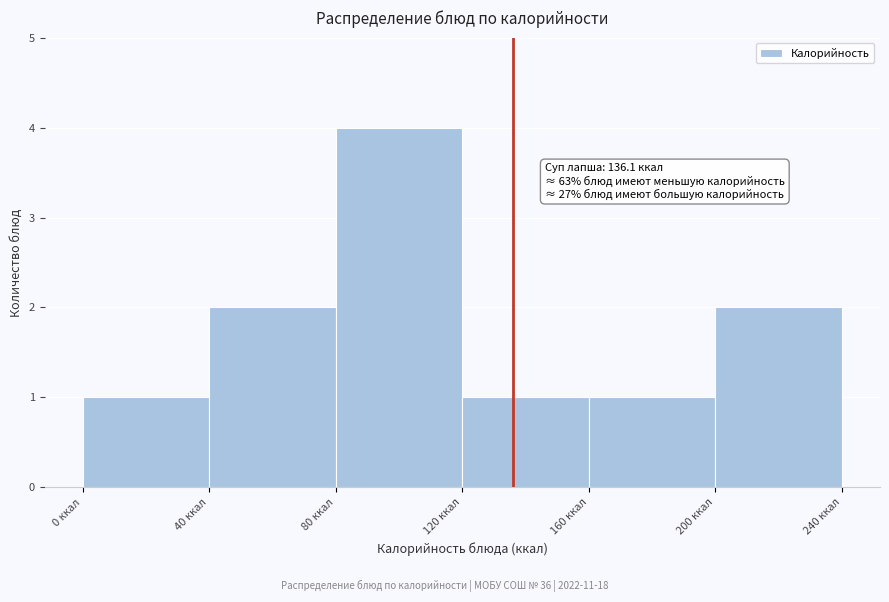

Which range on the x-axis has the tallest bar?

80 to 120